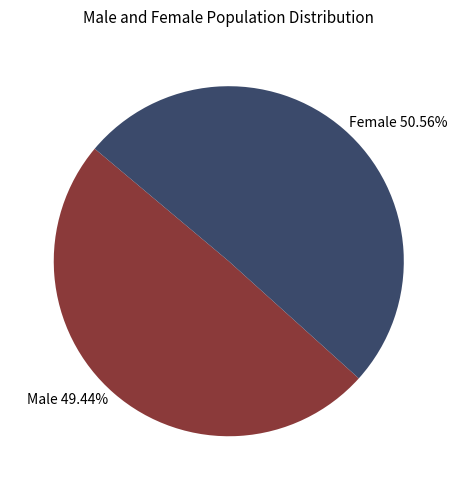

Rank the categories by value from highest to lowest.

Female, Male